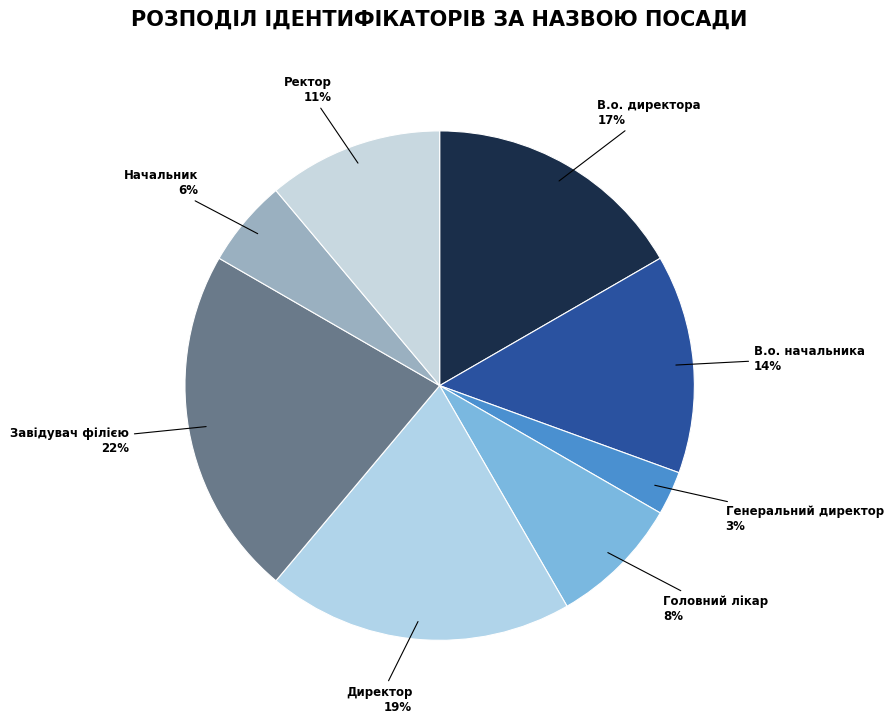

Do Директор and Головний лікар together represent more than half of the pie?

No